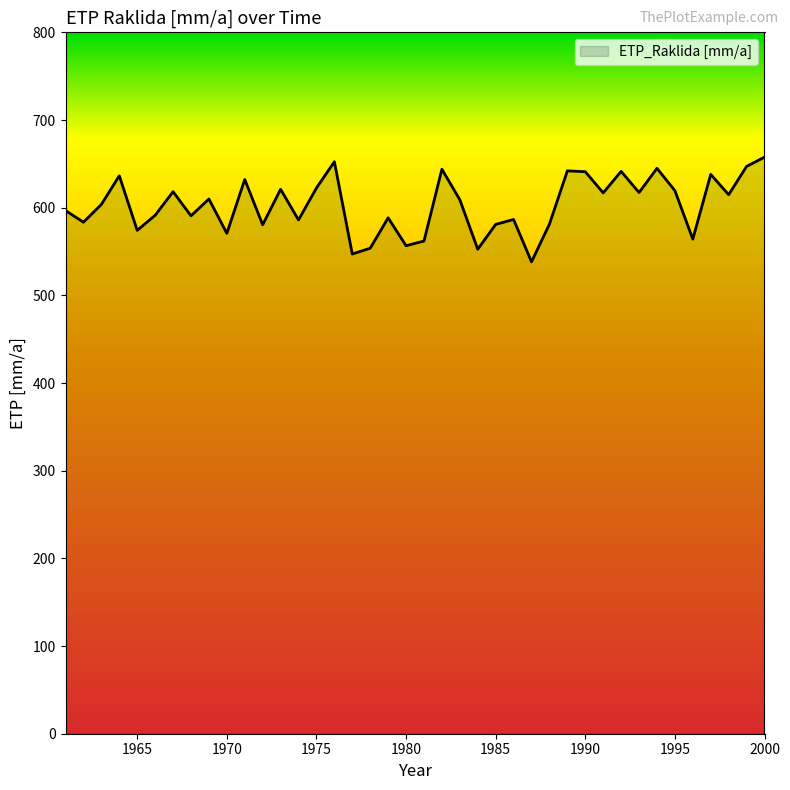

What is the maximum value shown in the chart?

657.6